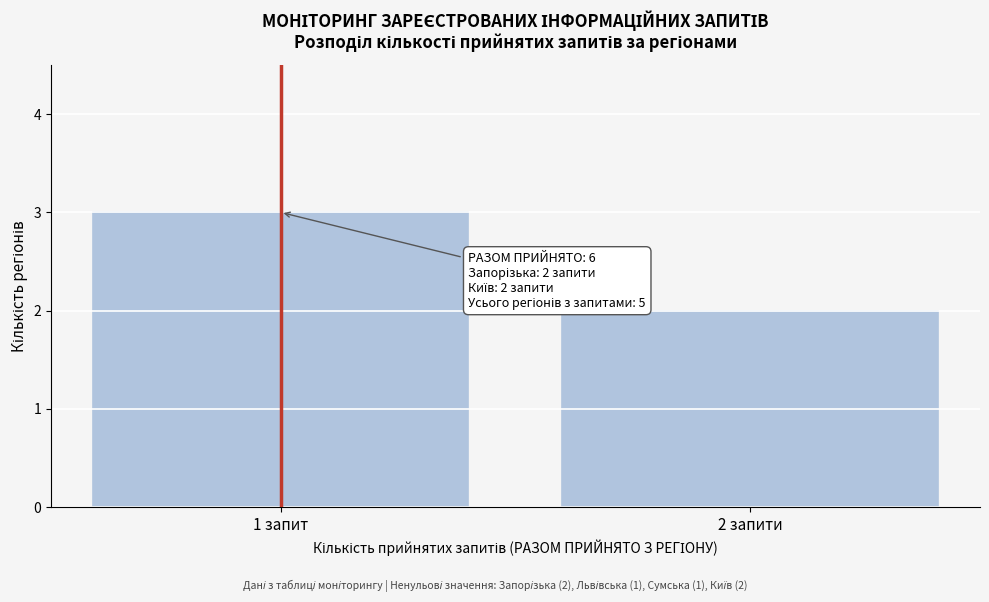

Reading right to left, list all the values displayed in this chart.

2	3